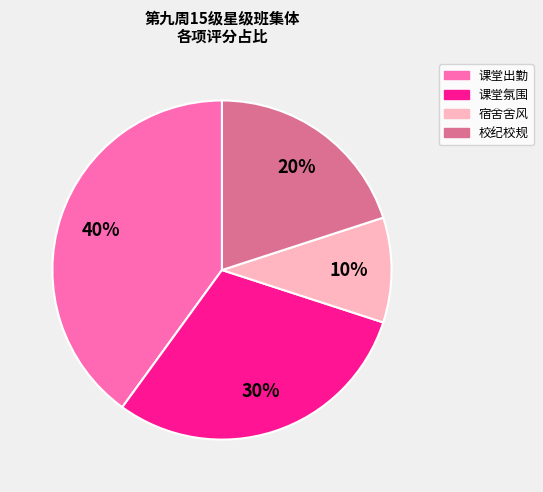

What is the smallest slice in the pie chart?

宿舍舍风